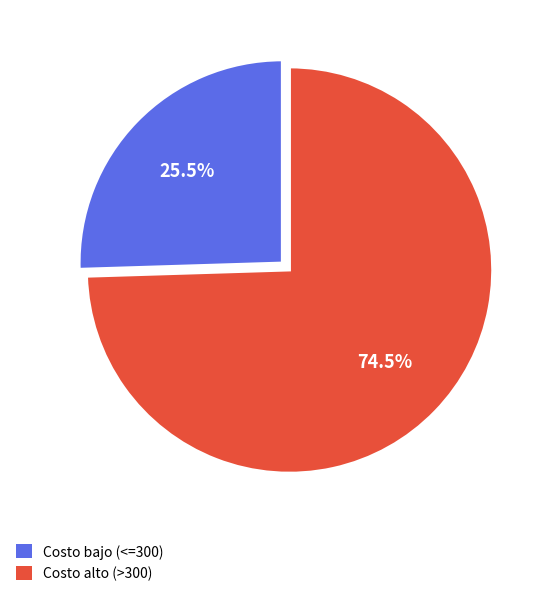

How much of the chart is everything except Costo bajo (<=300)?

74.5%